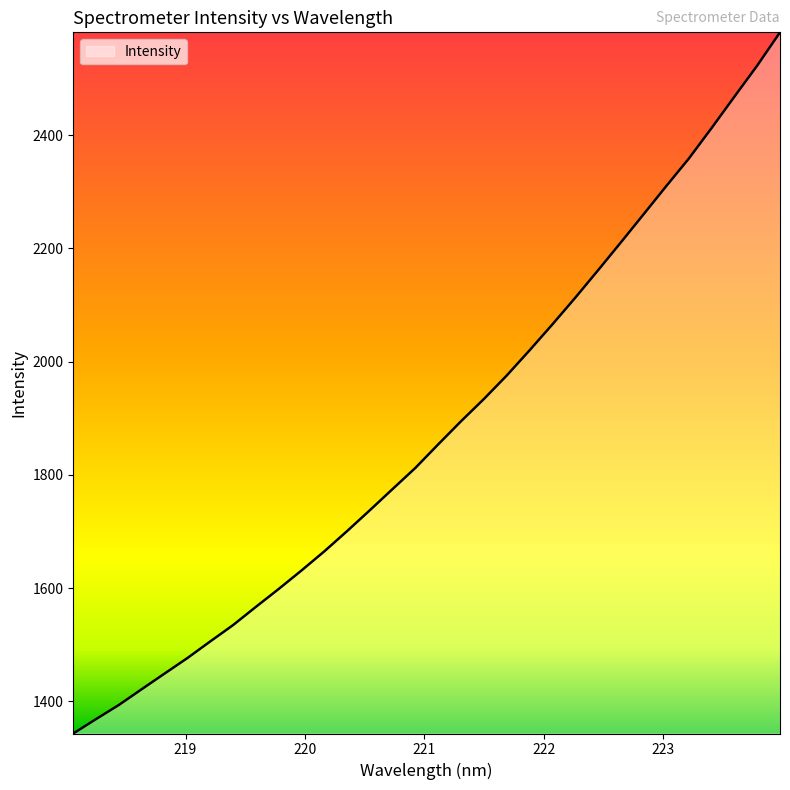

What is the difference between the maximum and second lowest values?

1213.0